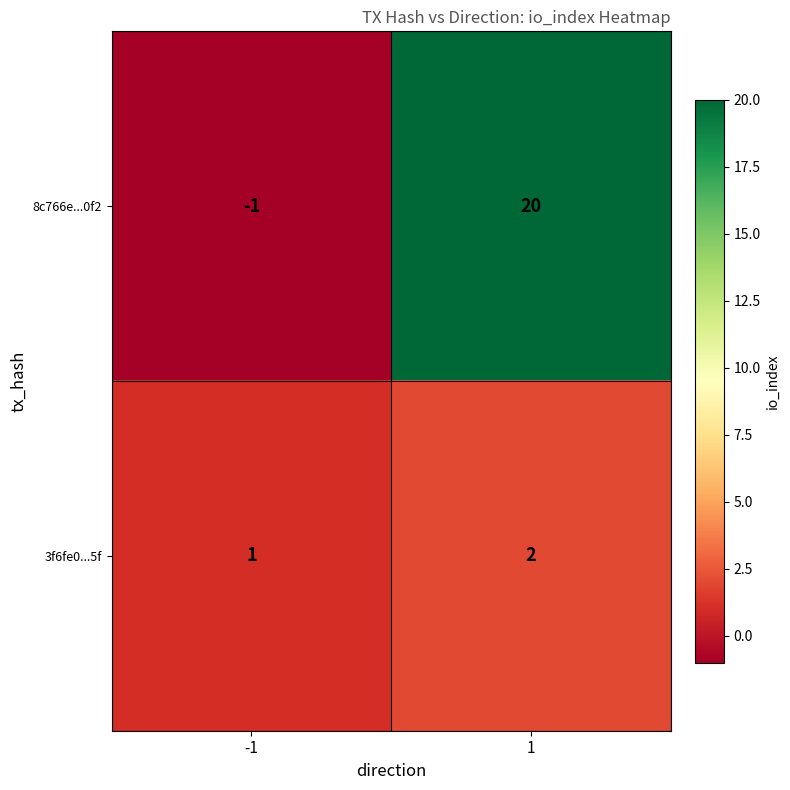

What is the minimum value shown in the chart?

-1